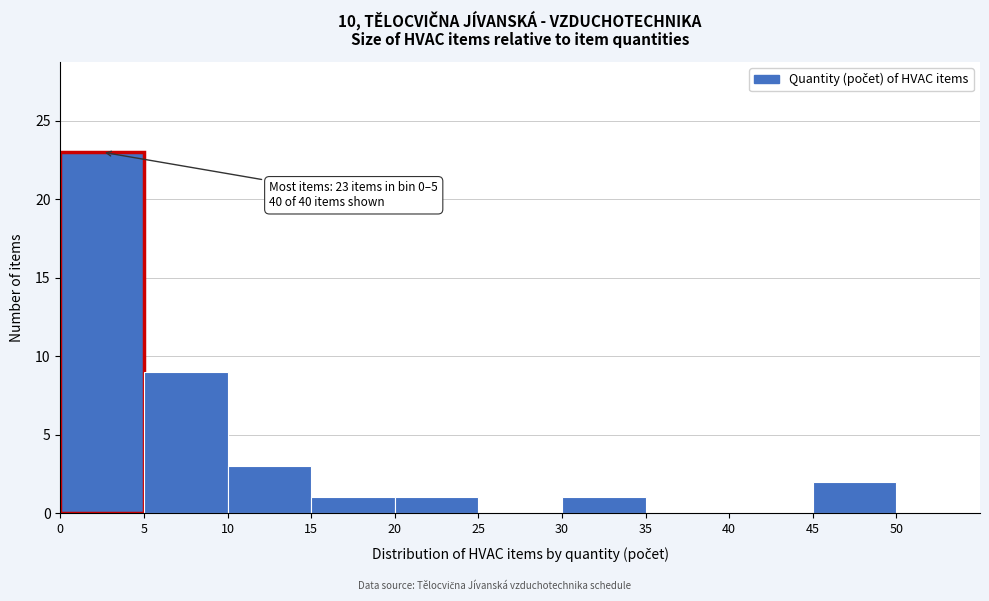

Which range on the x-axis has the tallest bar?

0 to 5